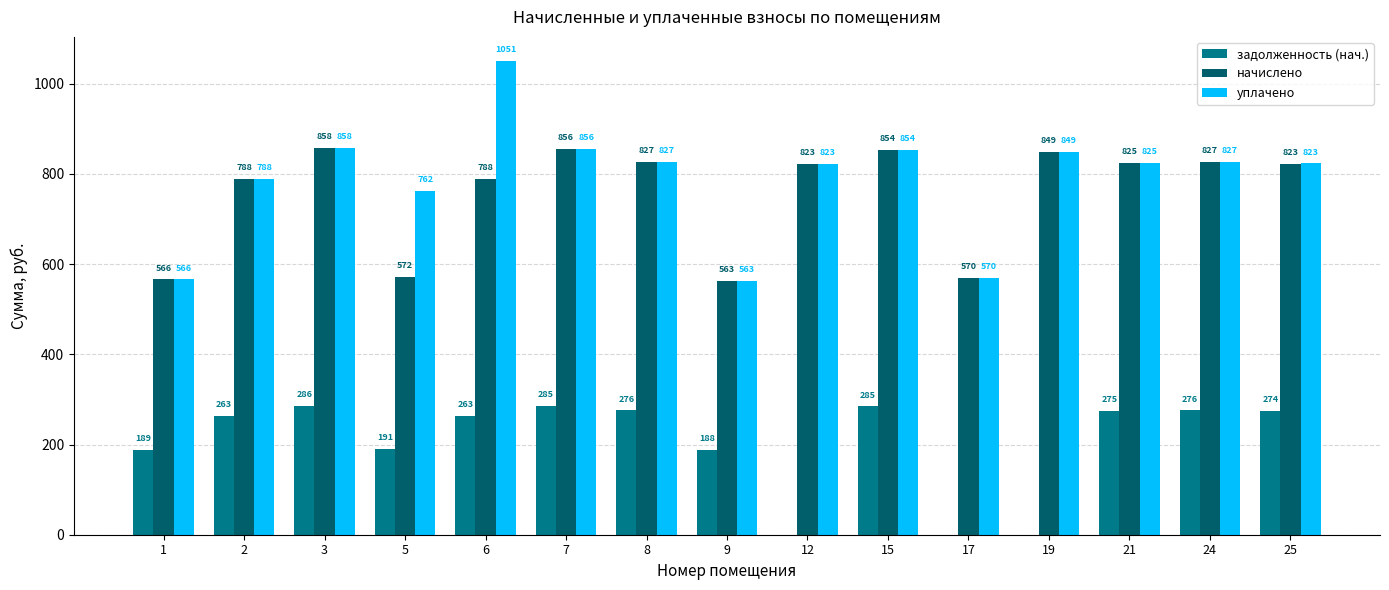

What is the maximum value for начислено?

857.7